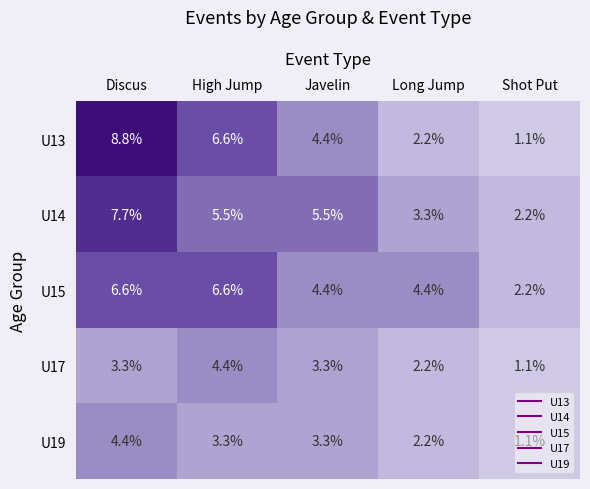

What is the greatest value displayed?

8.8